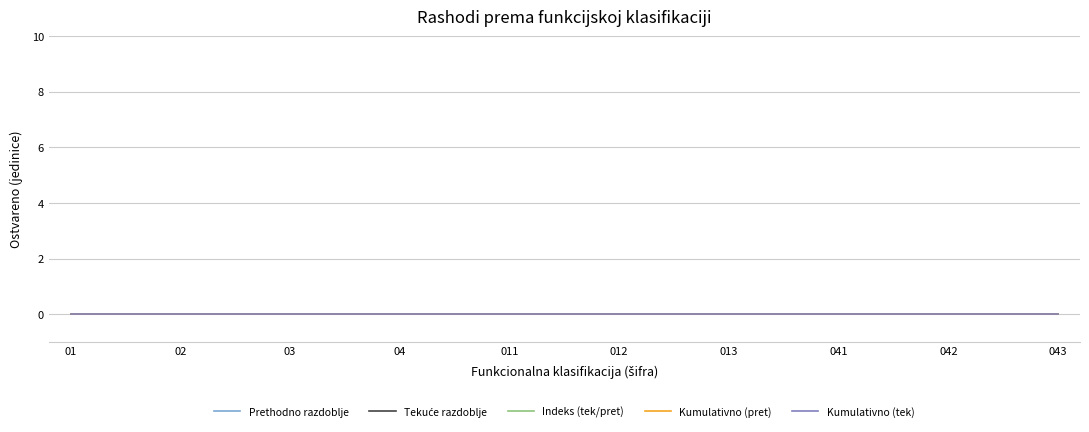

True or false: Zaštita okoliša and Javni red i sigurnost intersect in this chart.

False